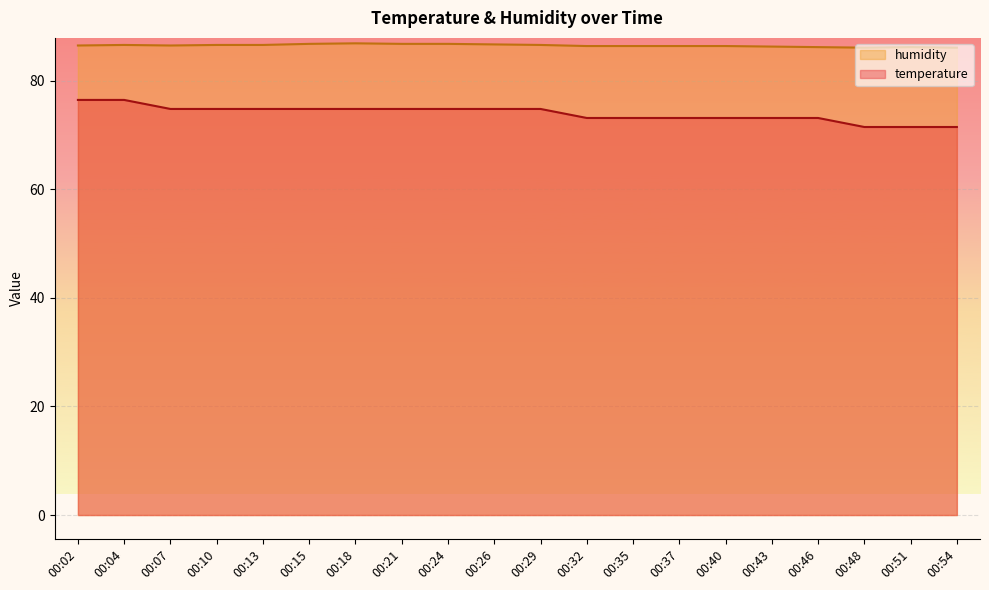

What is the approximate value of humidity at 00:54?

86.1